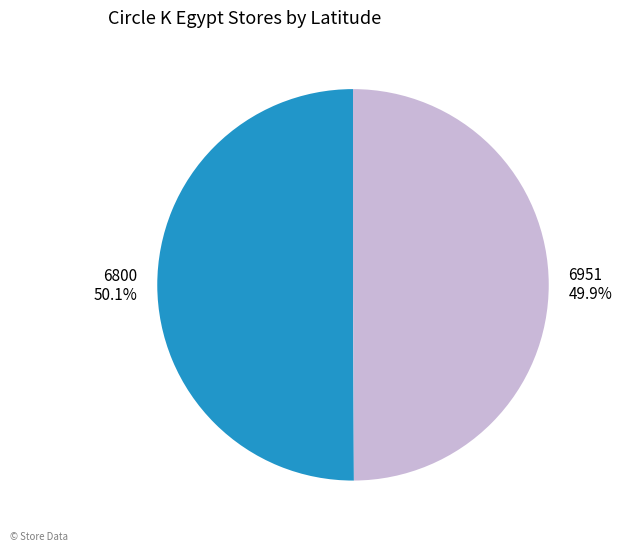

Does any single category account for the majority?

Yes